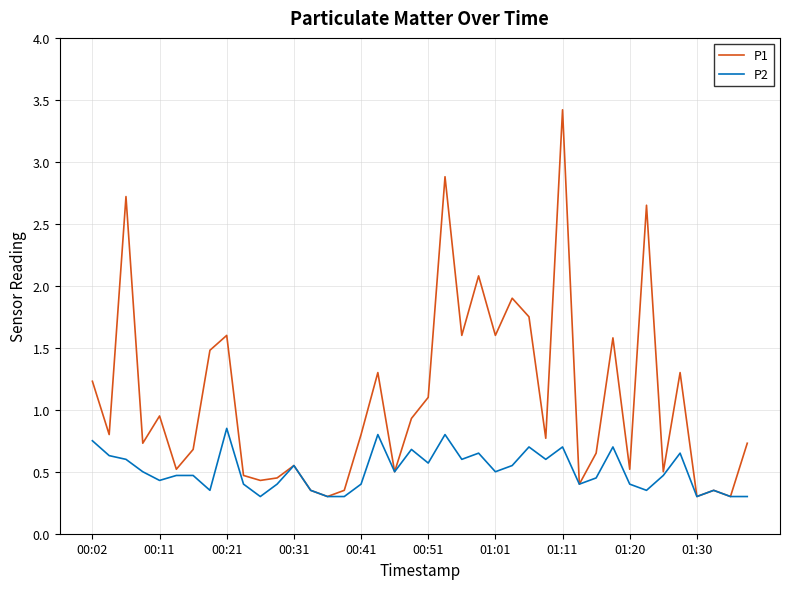

Rank the series by their maximum value, from lowest to highest.

P2, P1